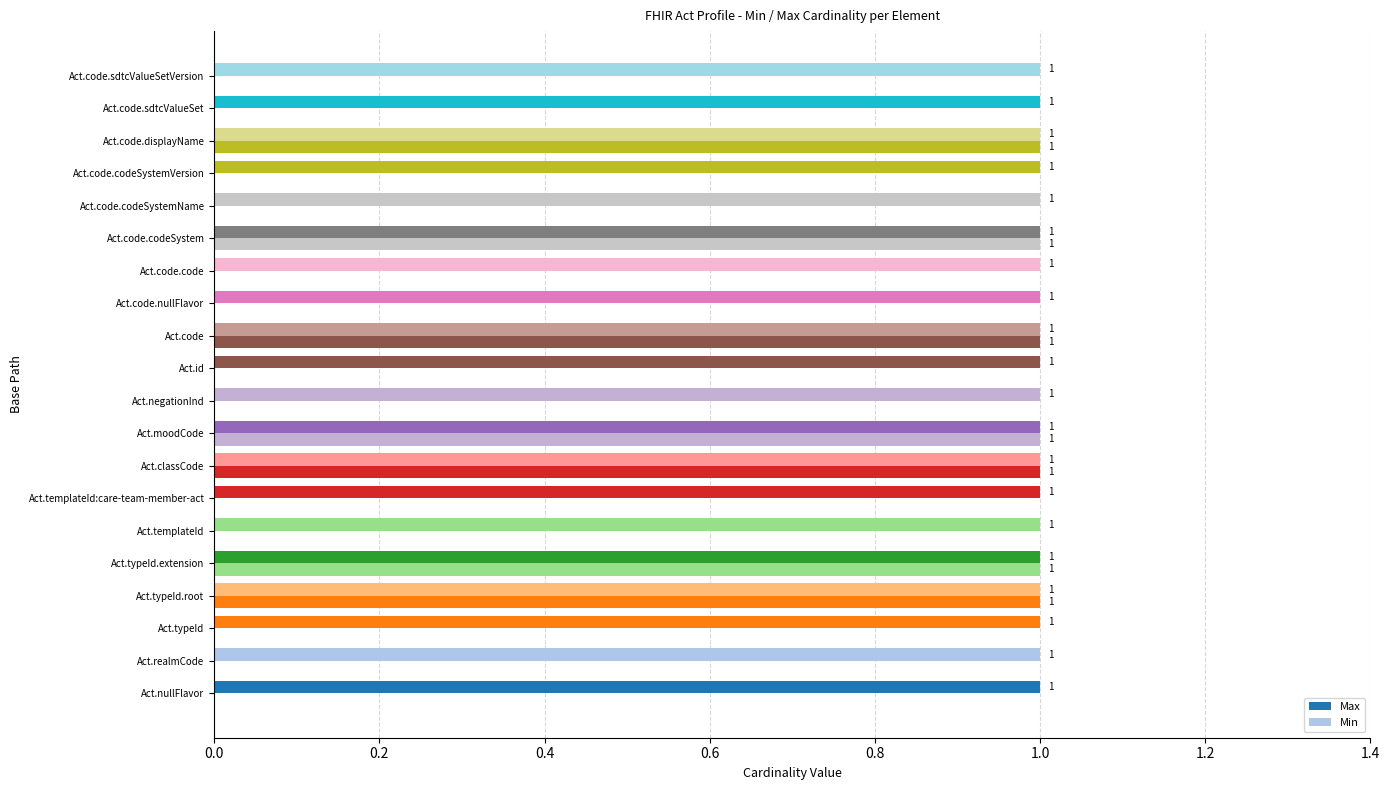

How many distinct data groups are displayed?

2